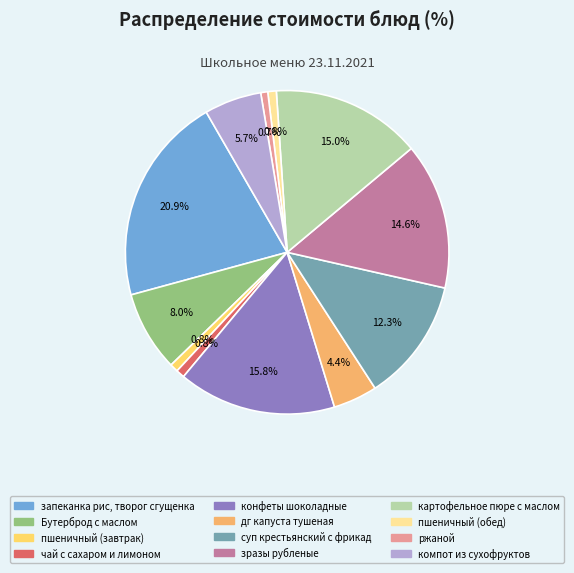

What is the largest slice in the pie chart?

запеканка рис, творог сгущенка